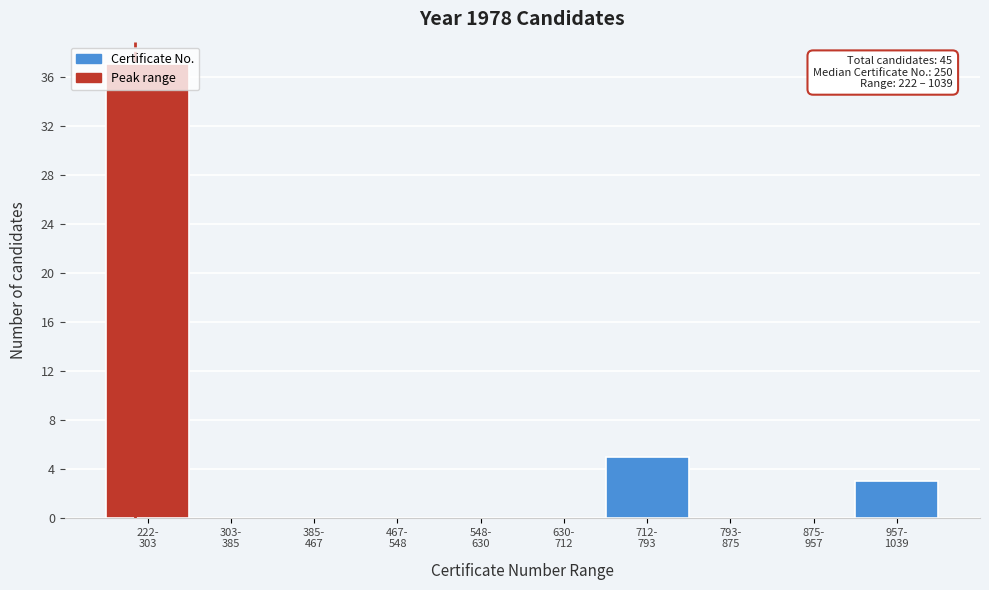

What is the sum of all values?

45